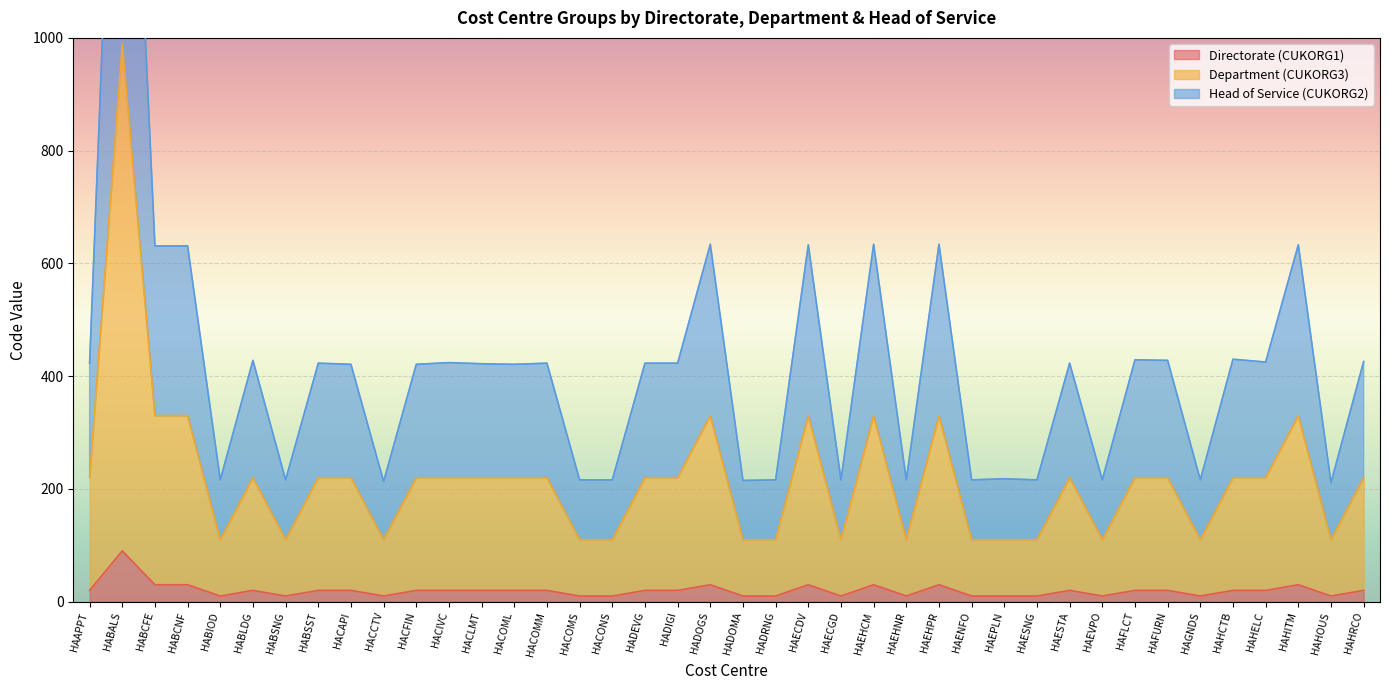

Is it true that Head of Service (CUKORG2) equals 430 at HAHCTB?

True